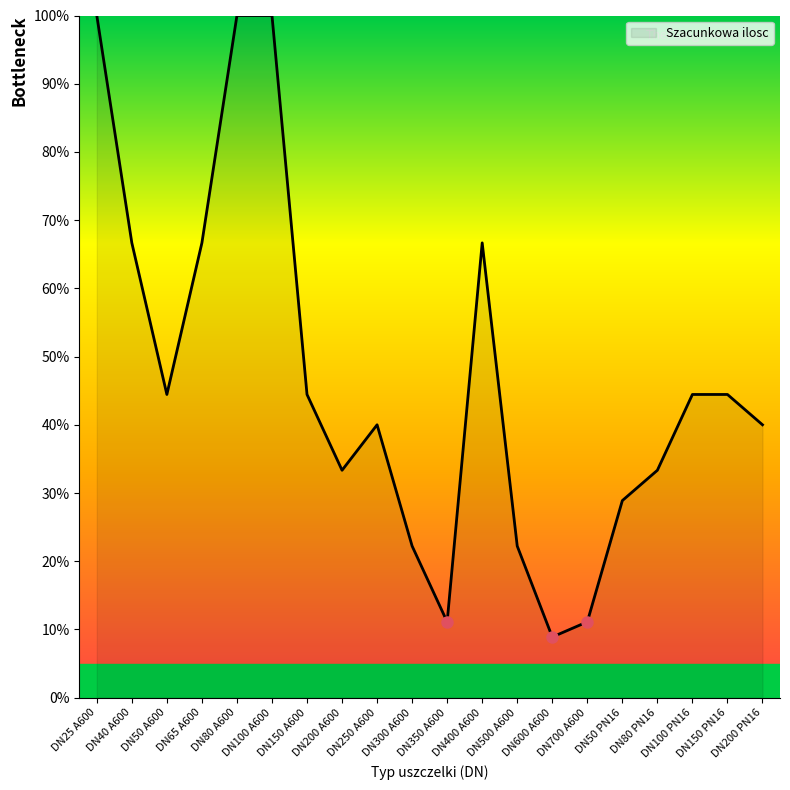

Count the number of values greater than 44.

10